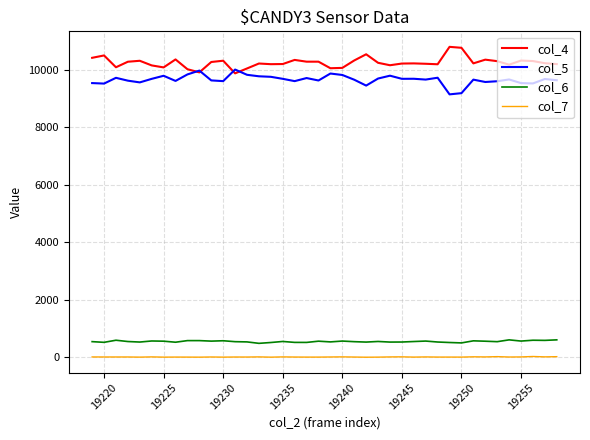

True or false: col_7 and col_5 cross at least once.

False